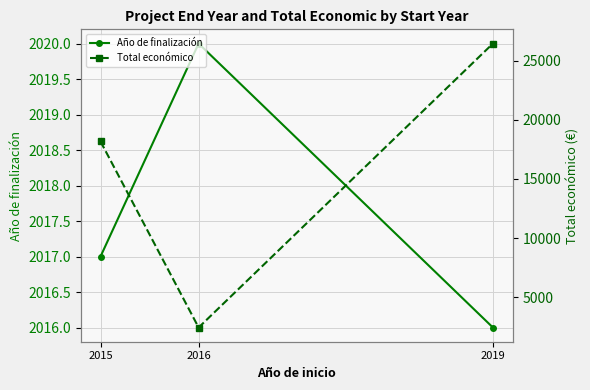

True or false: Año de finalización has a value of 3502 at 2019.

False